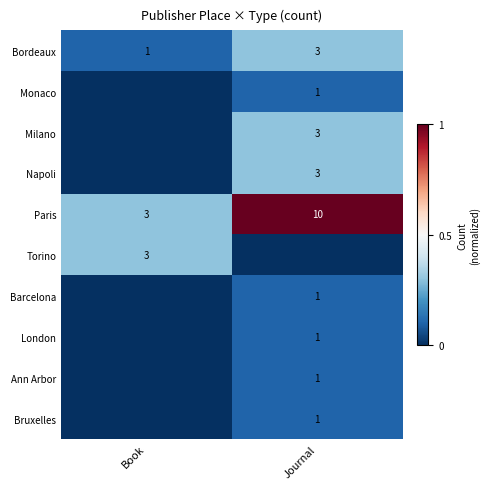

At which category is the sum across all series the highest?

Journal